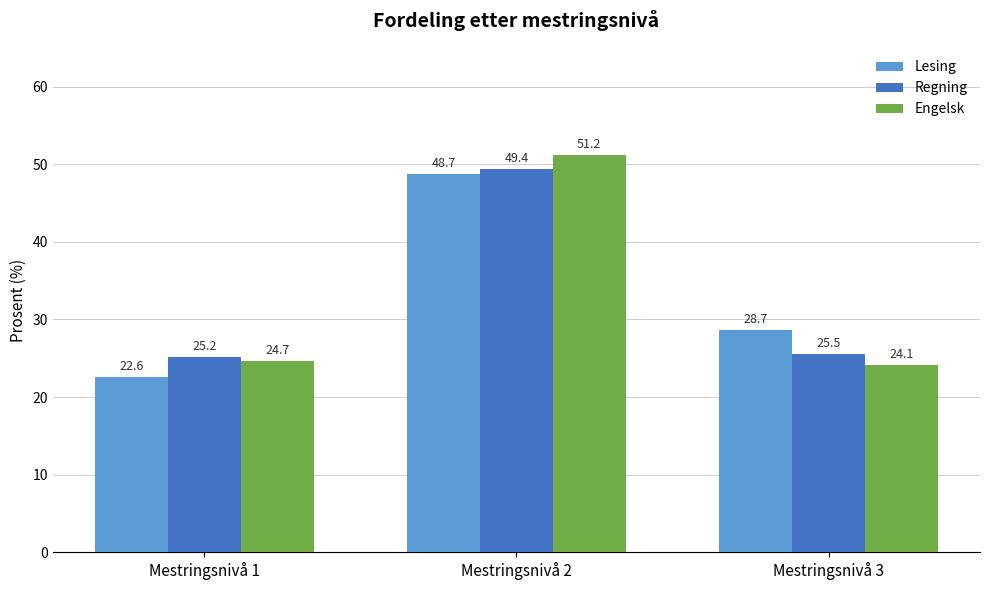

How many bars are there in each group?

3